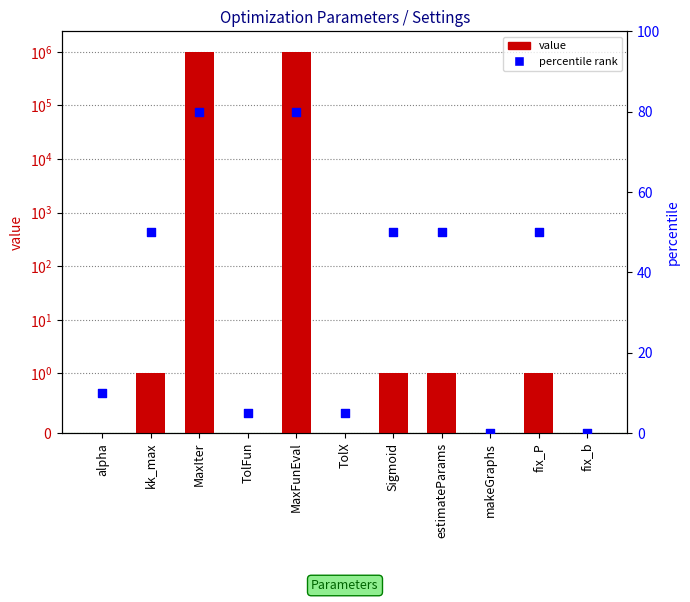

Which series has the widest spread of Y values?

value